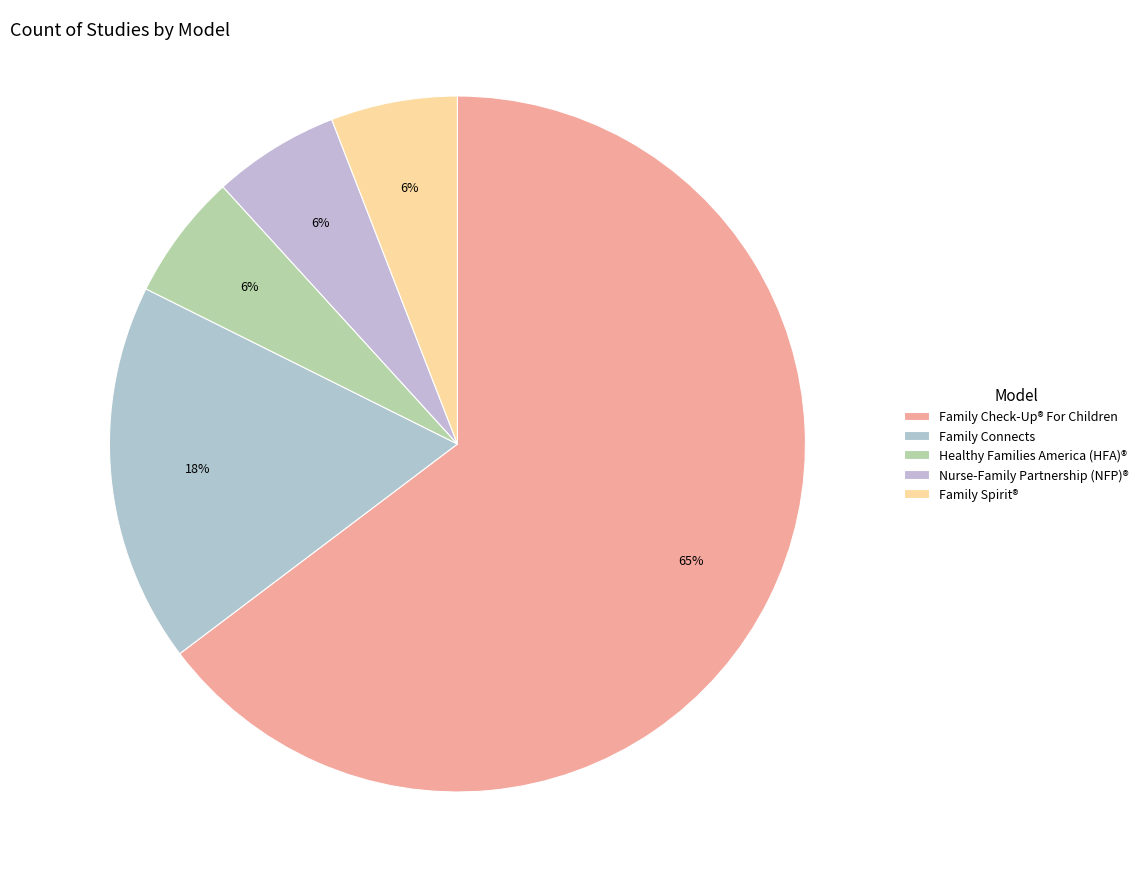

Count the number of slices in the pie.

5